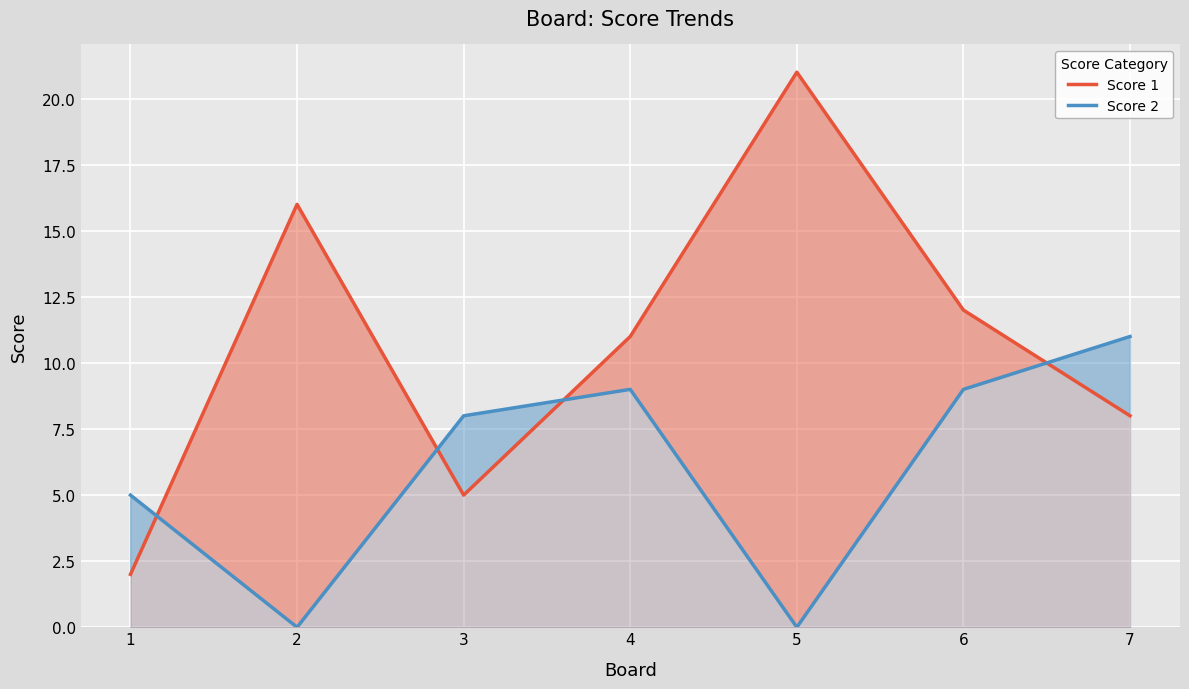

What is the total value across all series at 7?

19